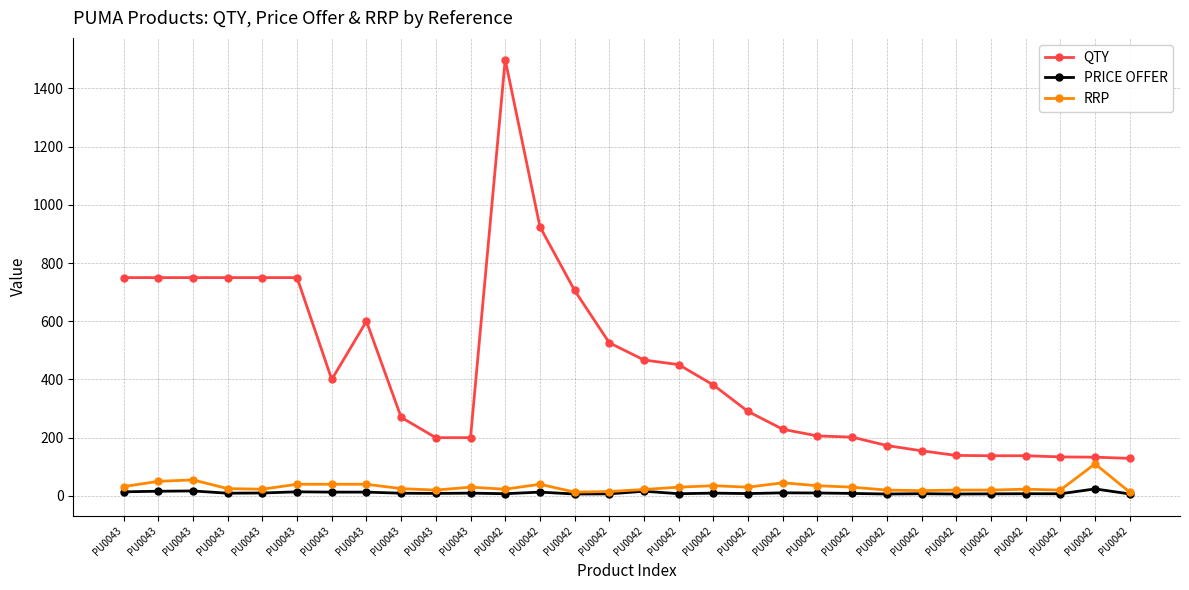

At PU0043, list the series in order from largest to smallest.

QTY, RRP, PRICE OFFER